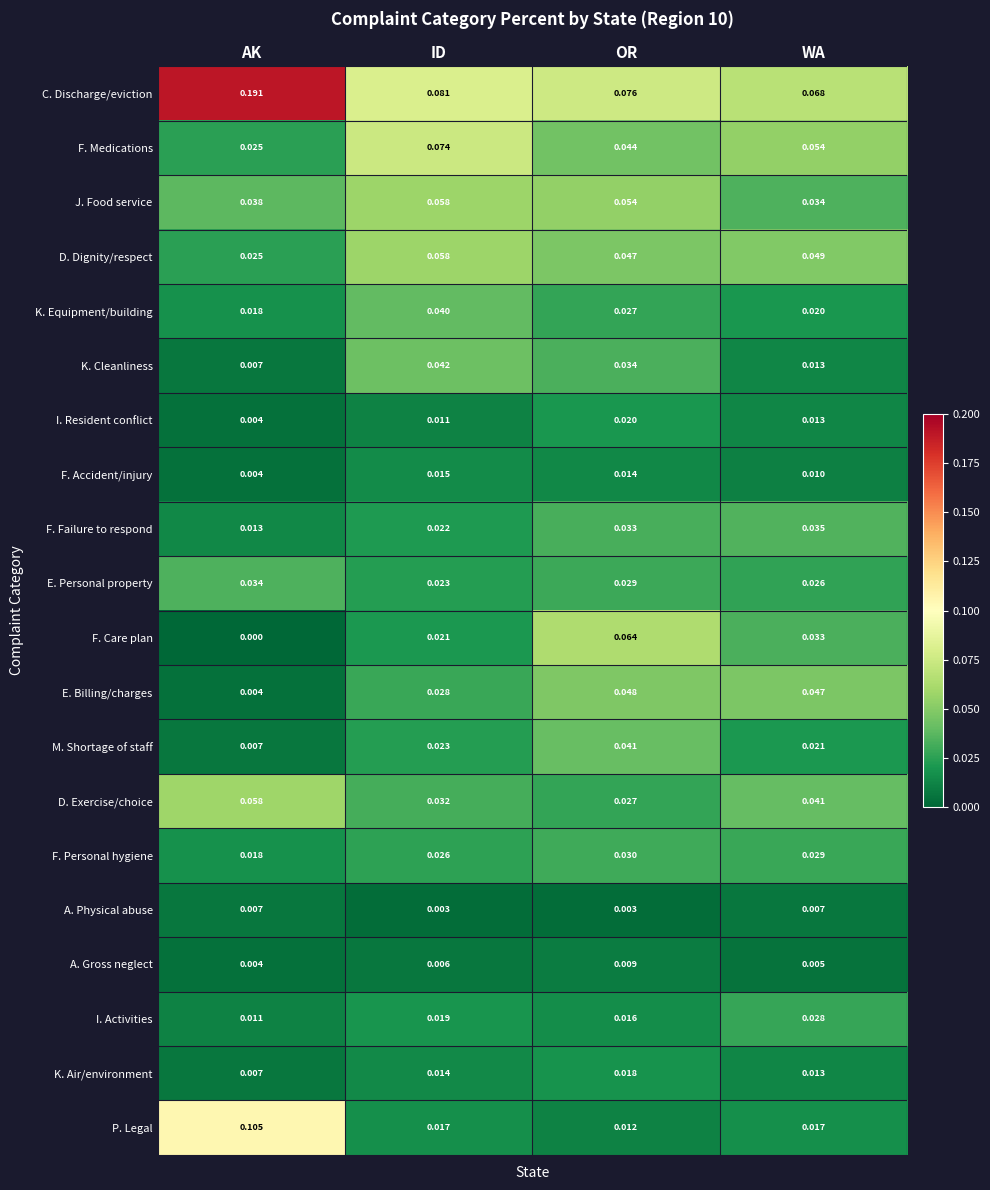

How many distinct data groups are displayed?

20